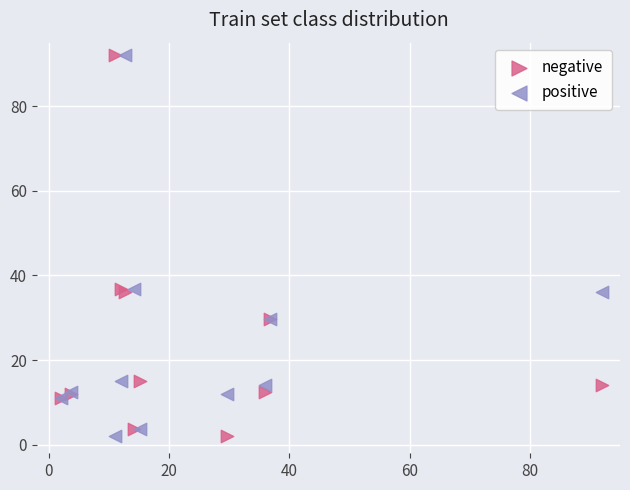

What are all the series names shown in the legend?

negative, positive